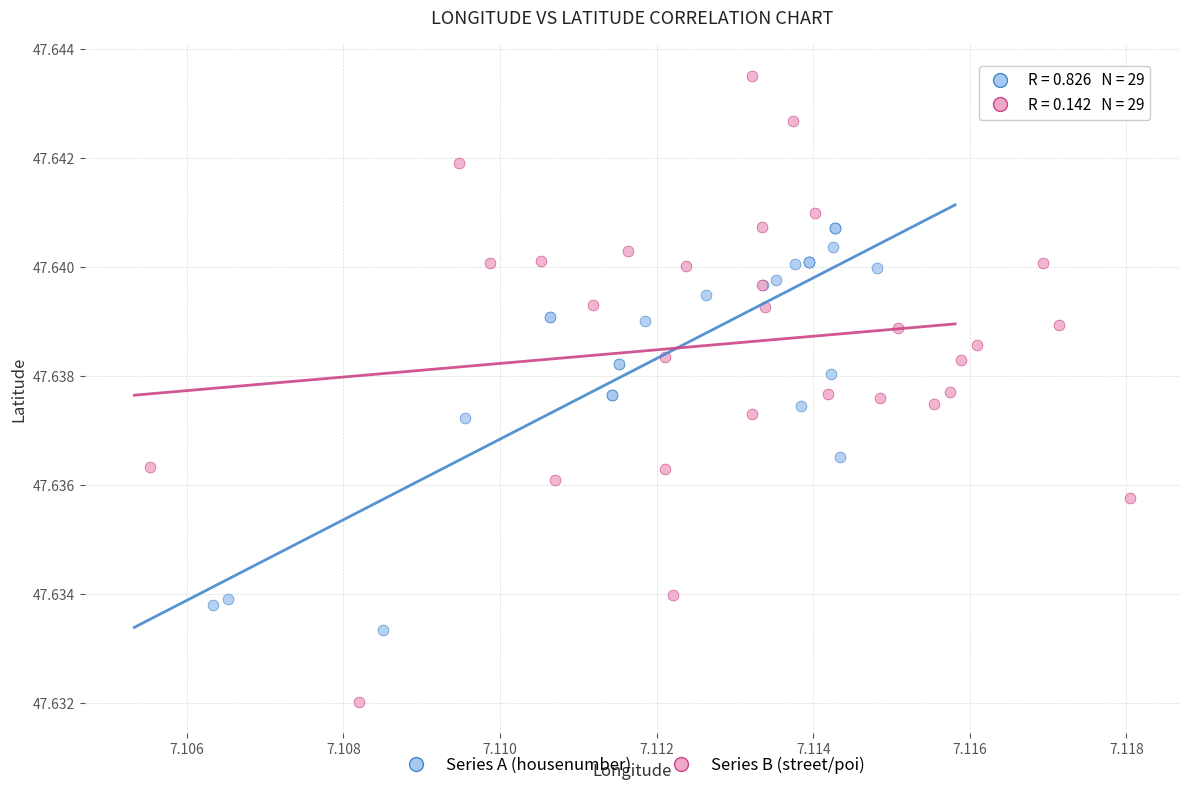

Which series contains the highest Y value?

Series B (street/poi)